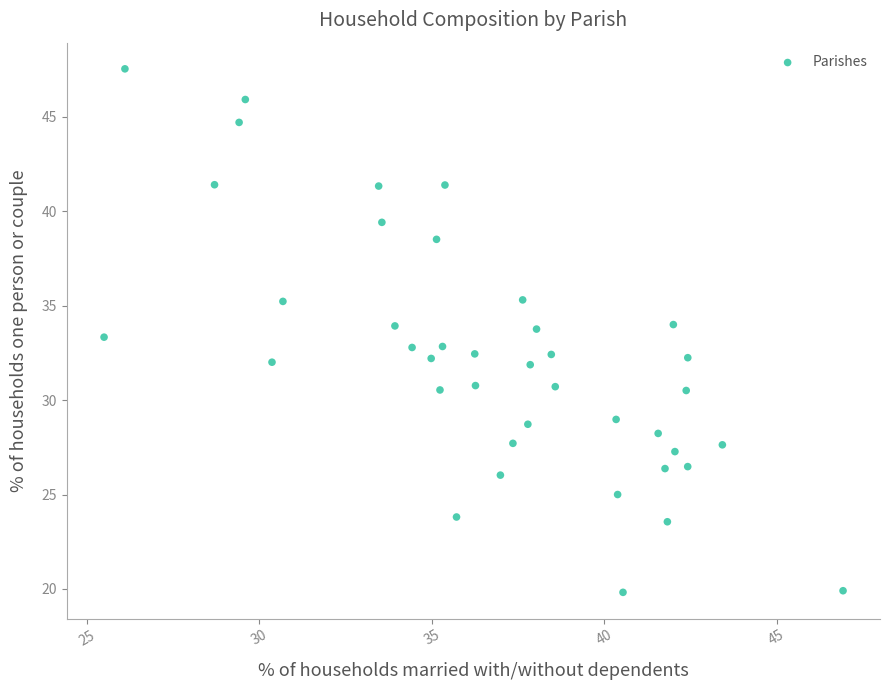

What is the range of Y values (max minus min)?

27.7